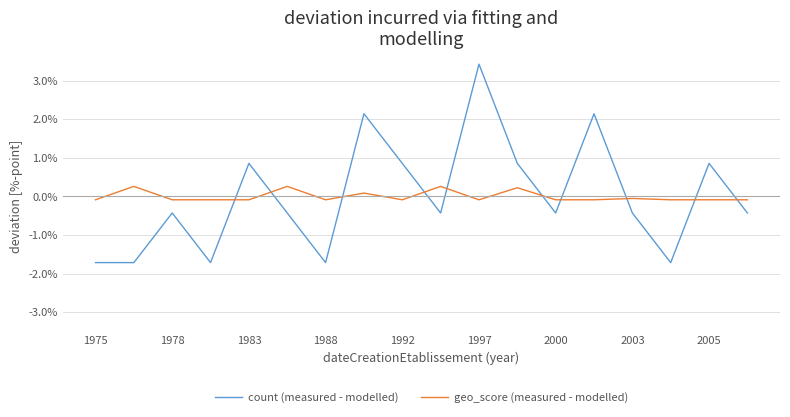

Which series has the widest spread of values?

count (measured - modelled)